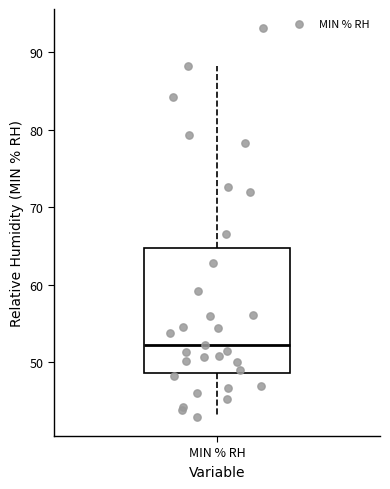

Where does the upper whisker of the box for MIN % RH end on the y-axis? The values are not printed on the chart, so give them approximately, as read against the axis.

88